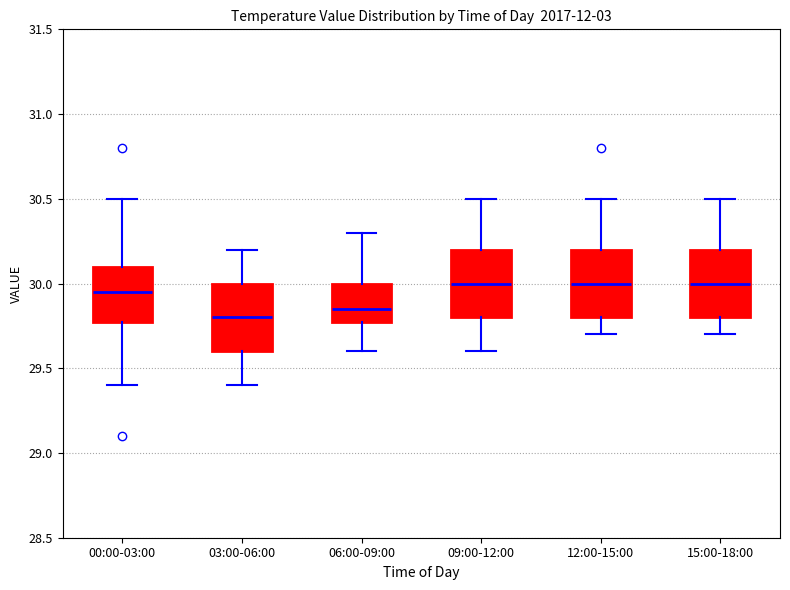

Reading left to right, read every box against the y-axis: the position of its median line, the range the box covers, and the ends of its whiskers. The values are not printed on the chart, so give them approximately, as read against the axis.

00:00-03:00: median 29.95, box 29.80 to 30.10, whiskers 29.40 to 30.50
03:00-06:00: median 29.80, box 29.60 to 30.00, whiskers 29.40 to 30.20
06:00-09:00: median 29.85, box 29.80 to 30.00, whiskers 29.60 to 30.30
09:00-12:00: median 30.00, box 29.80 to 30.20, whiskers 29.60 to 30.50
12:00-15:00: median 30.00, box 29.80 to 30.20, whiskers 29.70 to 30.50
15:00-18:00: median 30.00, box 29.80 to 30.20, whiskers 29.70 to 30.50